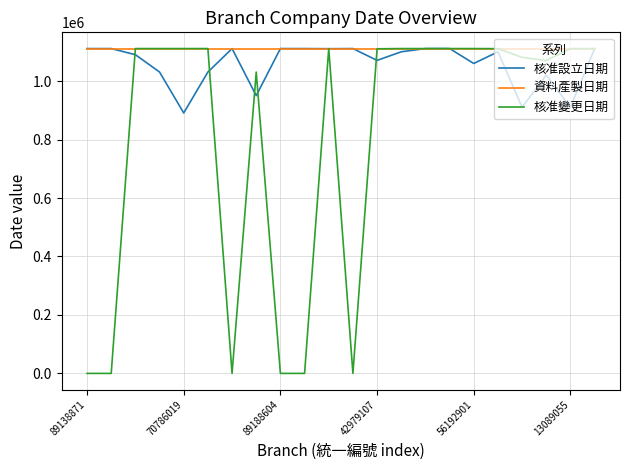

What is the minimum value for 核准設立日期?

890926